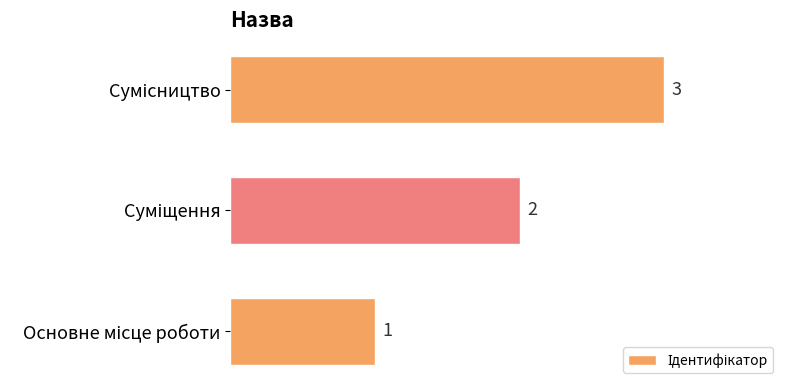

What is the sum of all values?

6